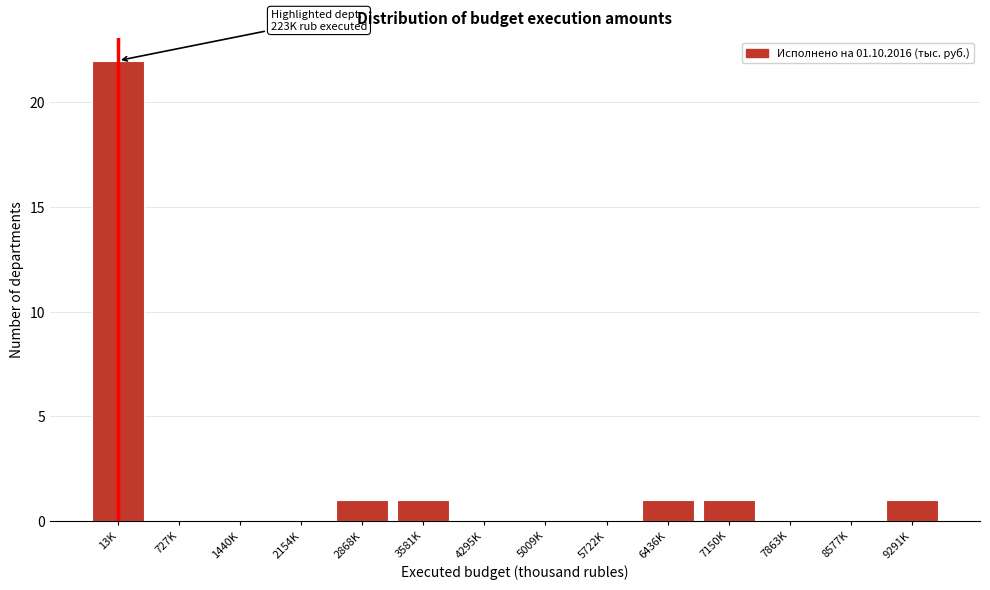

Reading left to right, transcribe all the data shown in this chart.

13K=22	727K=0	1440K=0	2154K=0	2868K=1	3581K=1	4295K=0	5009K=0	5722K=0	6436K=1	7150K=1	7863K=0	8577K=0	9291K=1